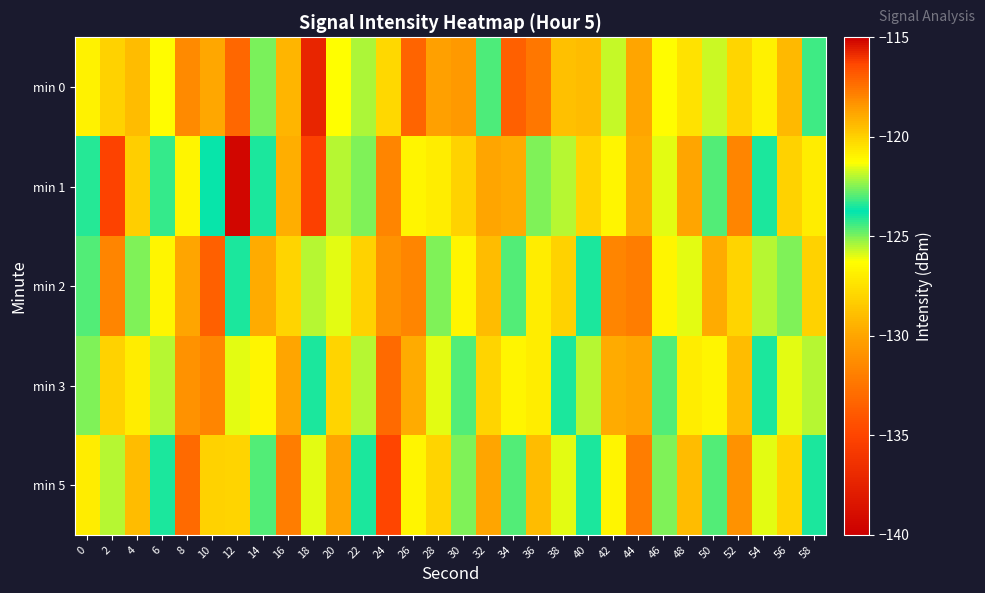

Reading left to right, extract all data points from this chart.

min 0: 0=-126.8	2=-120.0	4=-129.0	6=-121.2	8=-131.4	10=-118.9	12=-117.2	14=-122.5	16=-129.3	18=-115.7	20=-126.3	22=-122.0	24=-127.8	26=-117.1	28=-118.6	30=-130.6	32=-124.5	34=-117.0	36=-132.3	38=-119.5	40=-119.4	42=-125.7	44=-130.0	46=-121.2	48=-127.4	50=-121.8	52=-120.2	54=-120.9	56=-119.3	58=-123.2
min 1: 0=-124.1	2=-135.2	4=-119.9	6=-123.3	8=-121.0	10=-123.8	12=-139.5	14=-124.1	16=-119.0	18=-116.2	20=-122.0	22=-125.0	24=-118.0	26=-121.0	28=-127.0	30=-120.0	32=-130.0	34=-119.0	36=-125.0	38=-122.0	40=-128.0	42=-121.0	44=-119.0	46=-126.0	48=-130.0	50=-123.0	52=-118.0	54=-124.0	56=-120.0	58=-127.0
min 2: 0=-123.0	2=-118.0	4=-125.0	6=-121.0	8=-130.0	10=-117.0	12=-124.0	14=-119.0	16=-128.0	18=-122.0	20=-126.0	22=-120.0	24=-131.0	26=-118.0	28=-125.0	30=-121.0	32=-129.0	34=-123.0	36=-127.0	38=-120.0	40=-124.0	42=-118.0	44=-132.0	46=-121.0	48=-126.0	50=-119.0	52=-128.0	54=-122.0	56=-125.0	58=-120.0
min 3: 0=-125.0	2=-120.0	4=-127.0	6=-122.0	8=-131.0	10=-118.0	12=-126.0	14=-121.0	16=-130.0	18=-124.0	20=-128.0	22=-122.0	24=-133.0	26=-119.0	28=-126.0	30=-123.0	32=-128.0	34=-121.0	36=-127.0	38=-124.0	40=-122.0	42=-119.0	44=-130.0	46=-123.0	48=-127.0	50=-121.0	52=-129.0	54=-124.0	56=-126.0	58=-122.0
min 5: 0=-127.0	2=-122.0	4=-129.0	6=-124.0	8=-133.0	10=-120.0	12=-128.0	14=-123.0	16=-132.0	18=-126.0	20=-130.0	22=-124.0	24=-135.0	26=-121.0	28=-128.0	30=-125.0	32=-130.0	34=-123.0	36=-129.0	38=-126.0	40=-124.0	42=-121.0	44=-132.0	46=-125.0	48=-129.0	50=-123.0	52=-131.0	54=-126.0	56=-128.0	58=-124.0